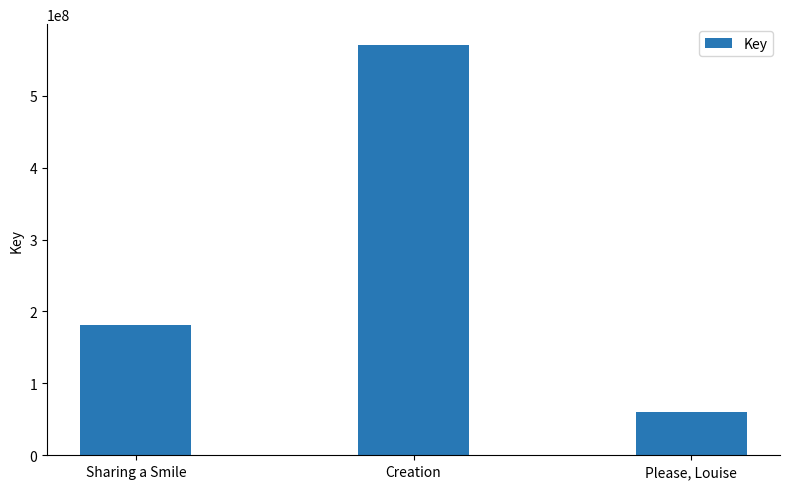

Reading left to right, transcribe all the data shown in this chart.

Sharing a Smile=180551793	Creation=571121073	Please, Louise=60604334